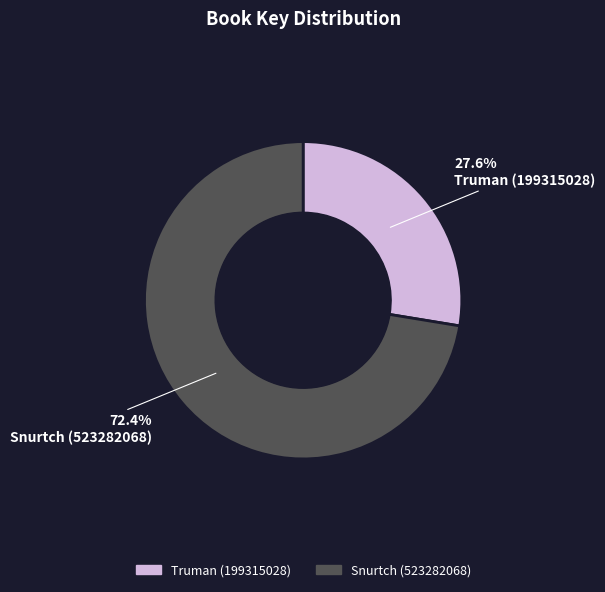

True or false: Snurtch (523282068) accounts for 72% of the total.

True